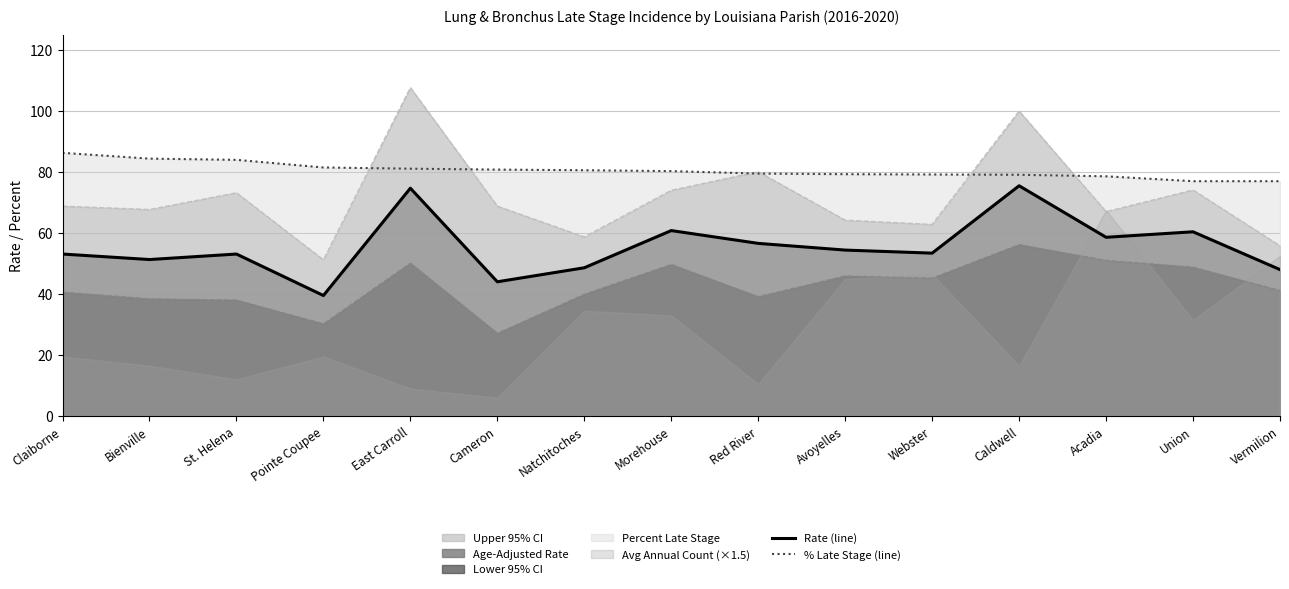

What is the lowest value of the Rate (line) series?

39.5